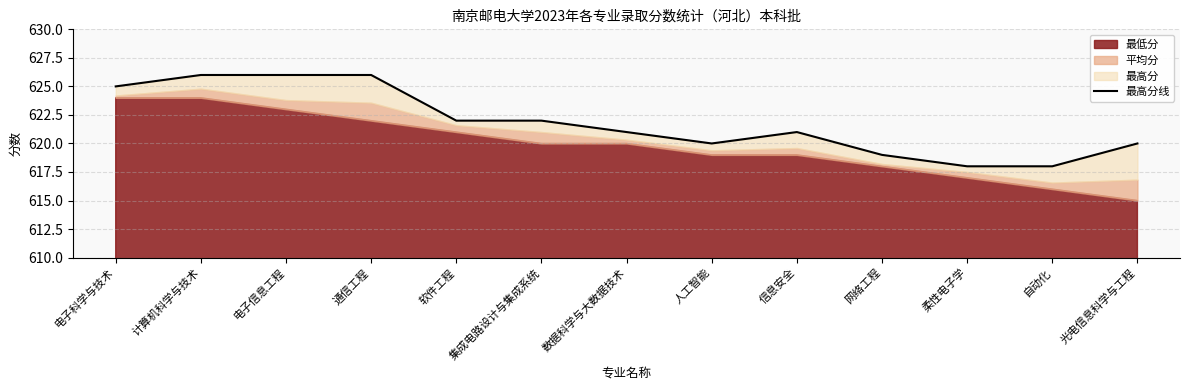

Does the chart display data point markers on the line(s)?

No